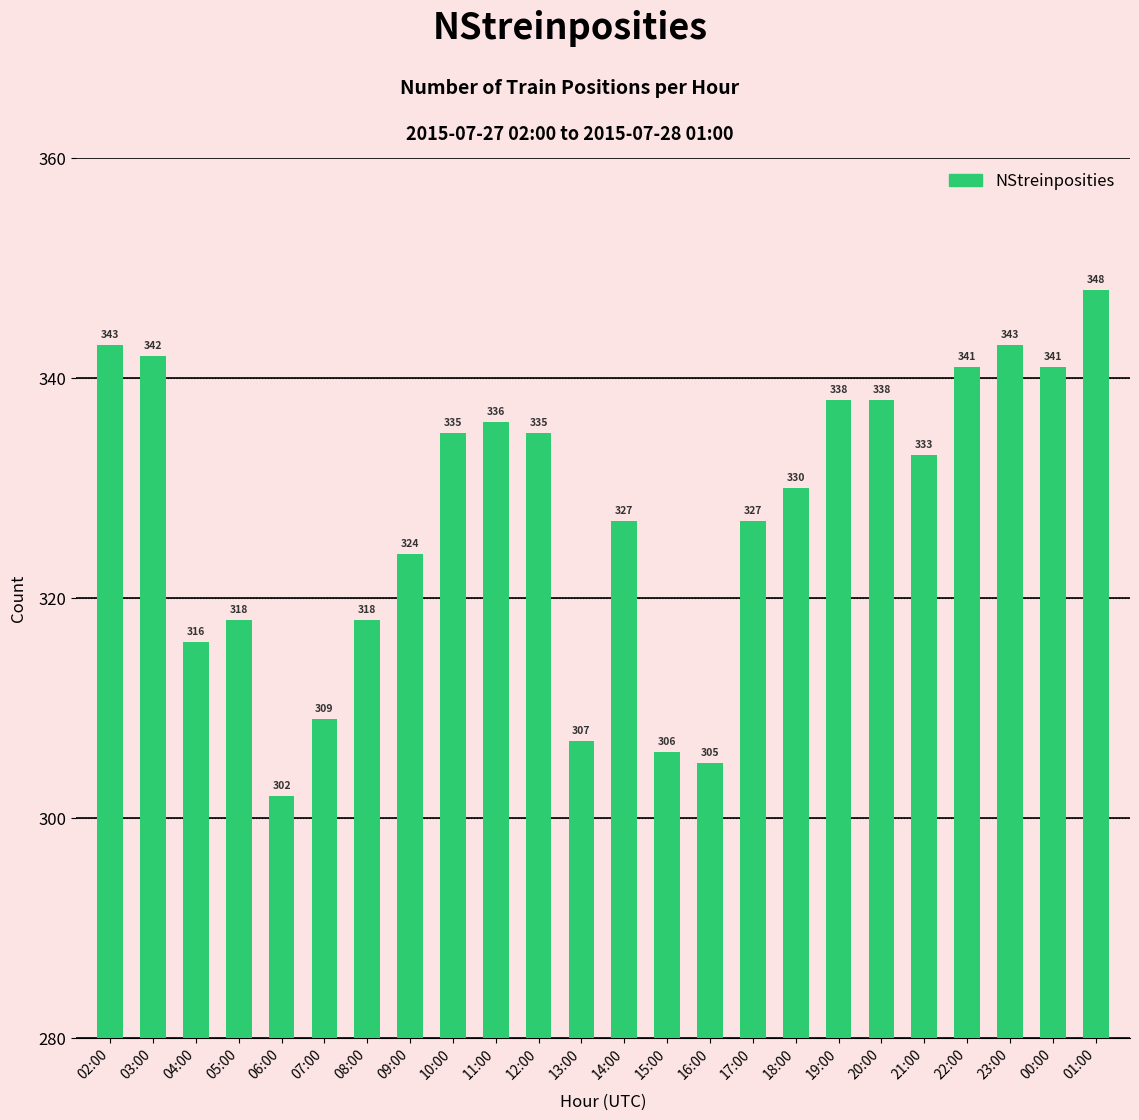

At which label does the data first exceed 333?

02:00